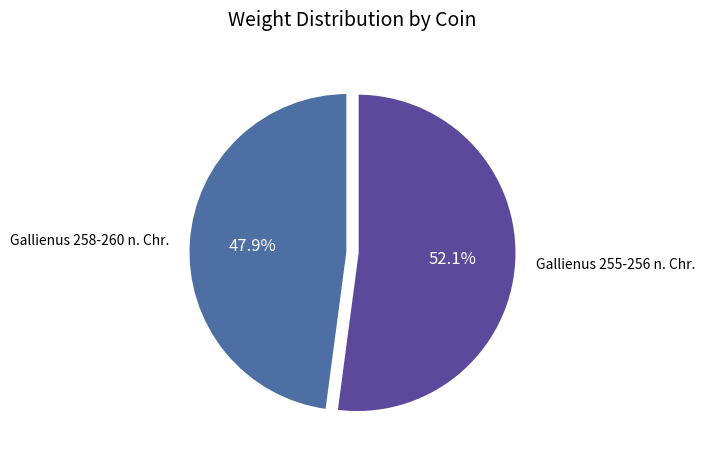

Is there a majority slice in this chart?

Yes